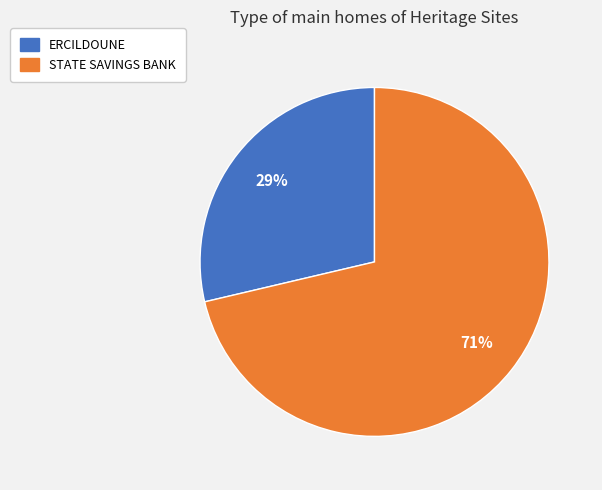

Combined, do STATE SAVINGS BANK and ERCILDOUNE account for over 50%?

Yes